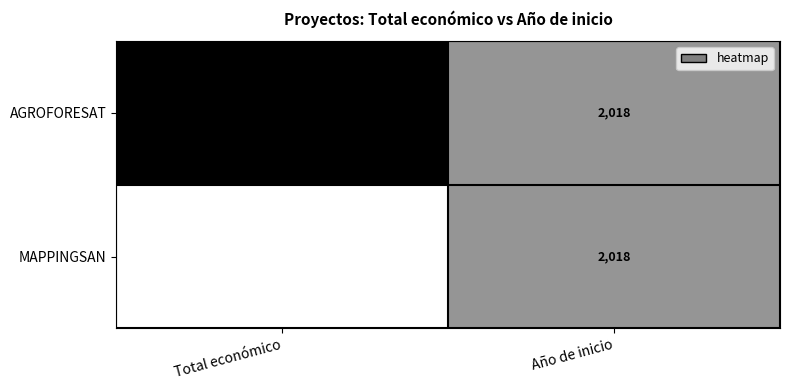

Where is MAPPINGSAN nearest to the value 339721?

Año de inicio